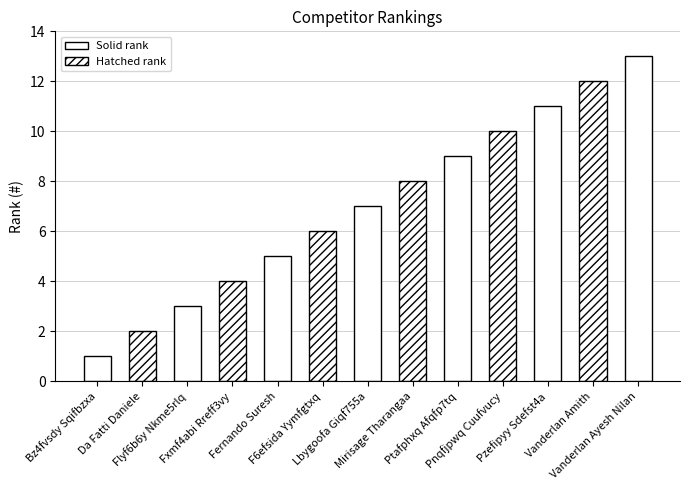

What is the sum of the values at Lbygoofa Giqf755a and F6efsida Yymfgtxq?

13